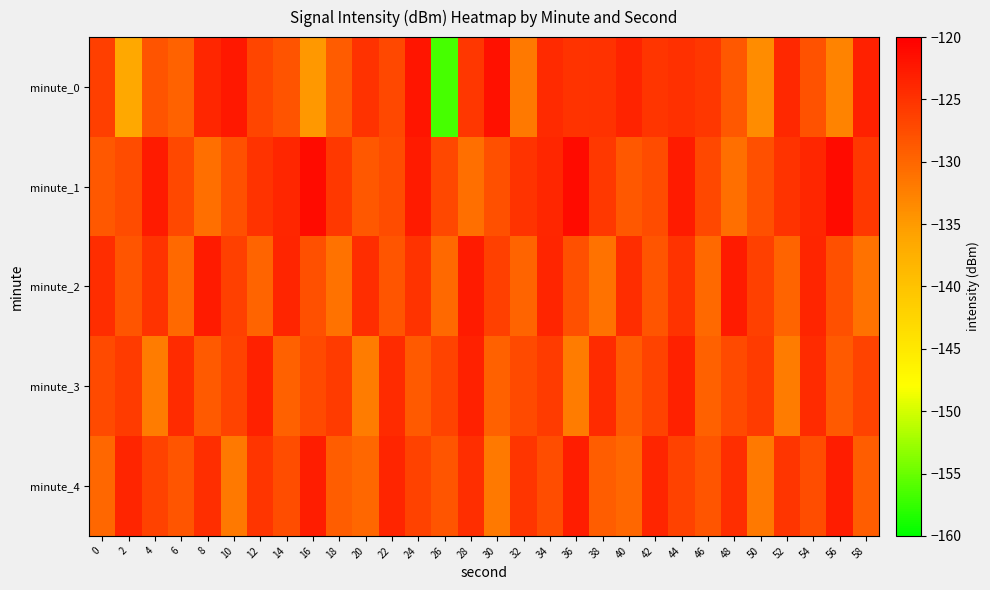

Which has a higher value, 56 or 40?

40